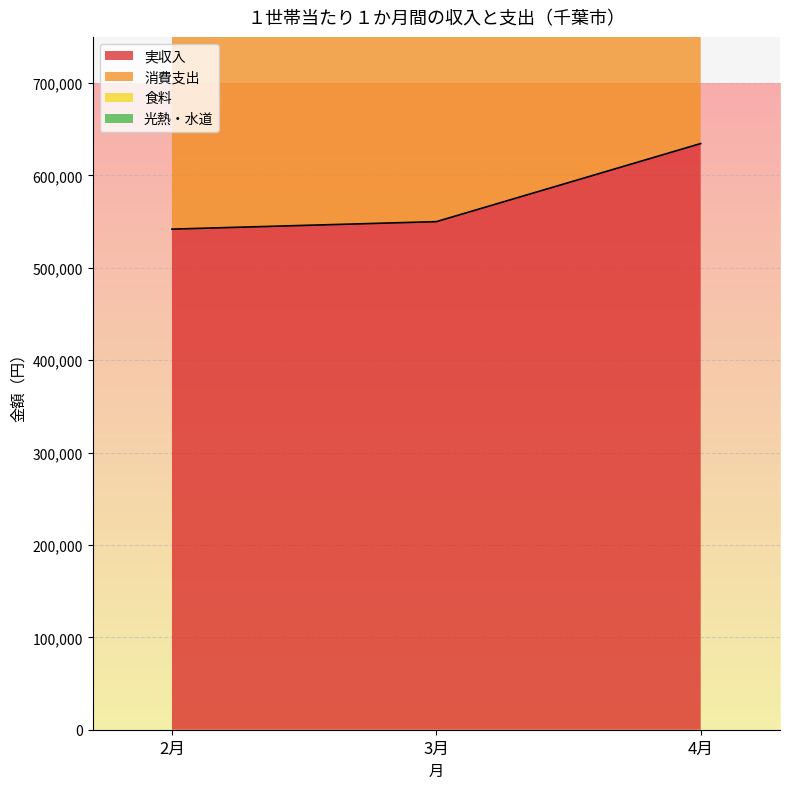

How many categories are shown in the chart?

3